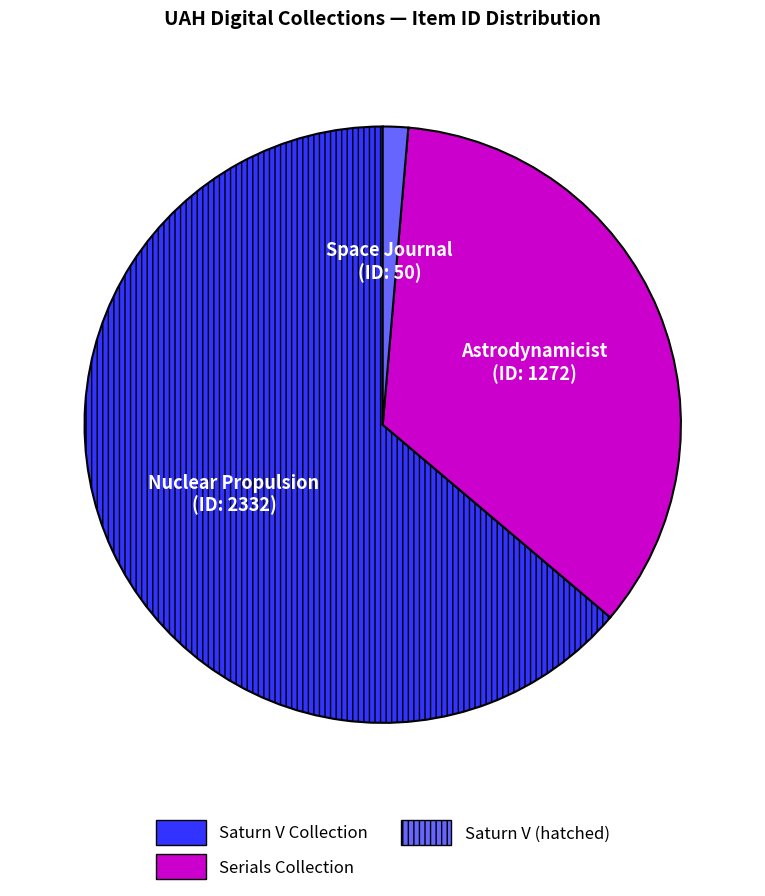

Does any single category account for the majority?

Yes